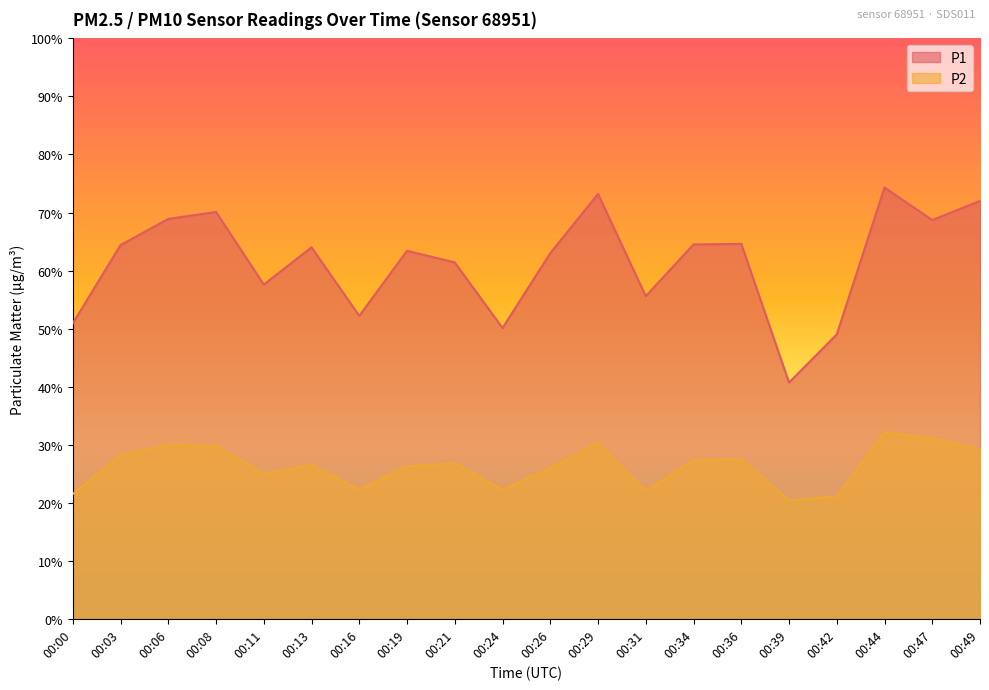

How many data points in P1 are less than 64?

10